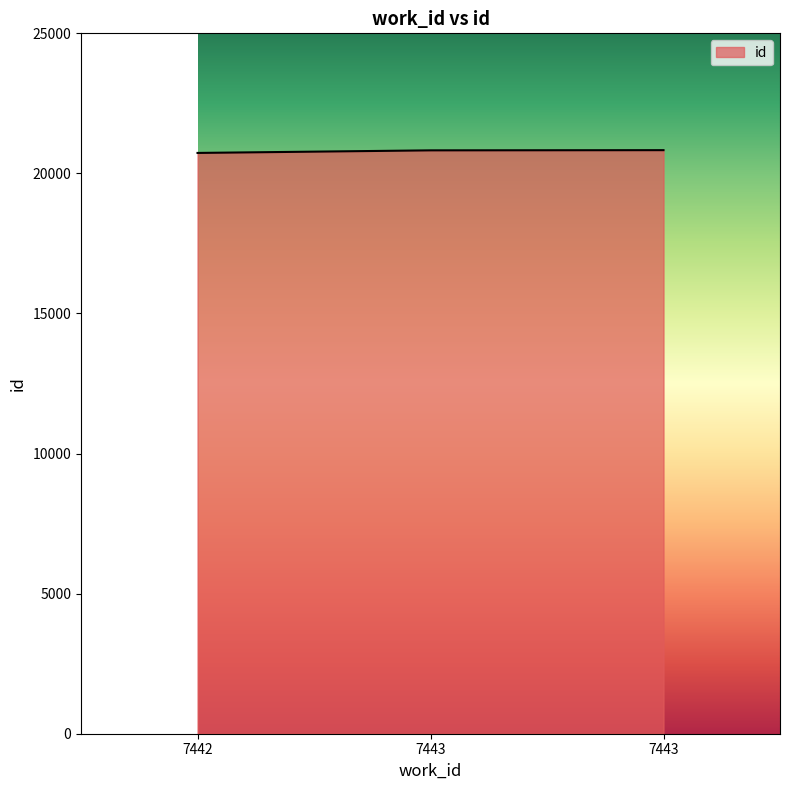

Read the value at 7443, to the nearest 5.

20825